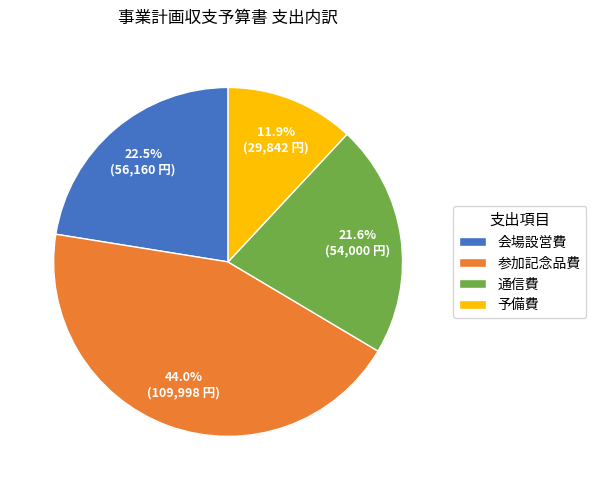

To the nearest percent, what is the difference between the largest and smallest slice percentages?

32%